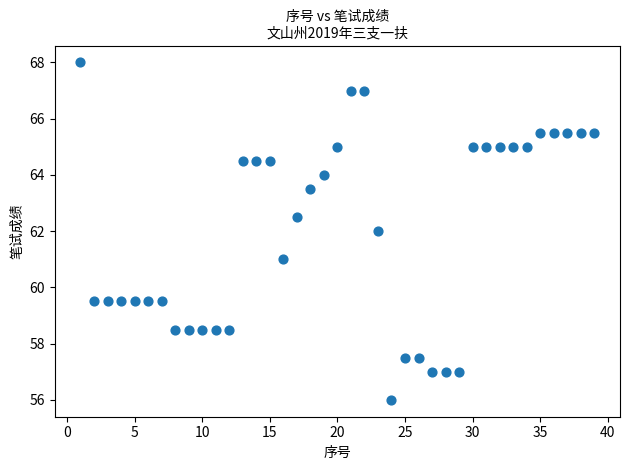

What is the range of Y values (max minus min)?

12.0